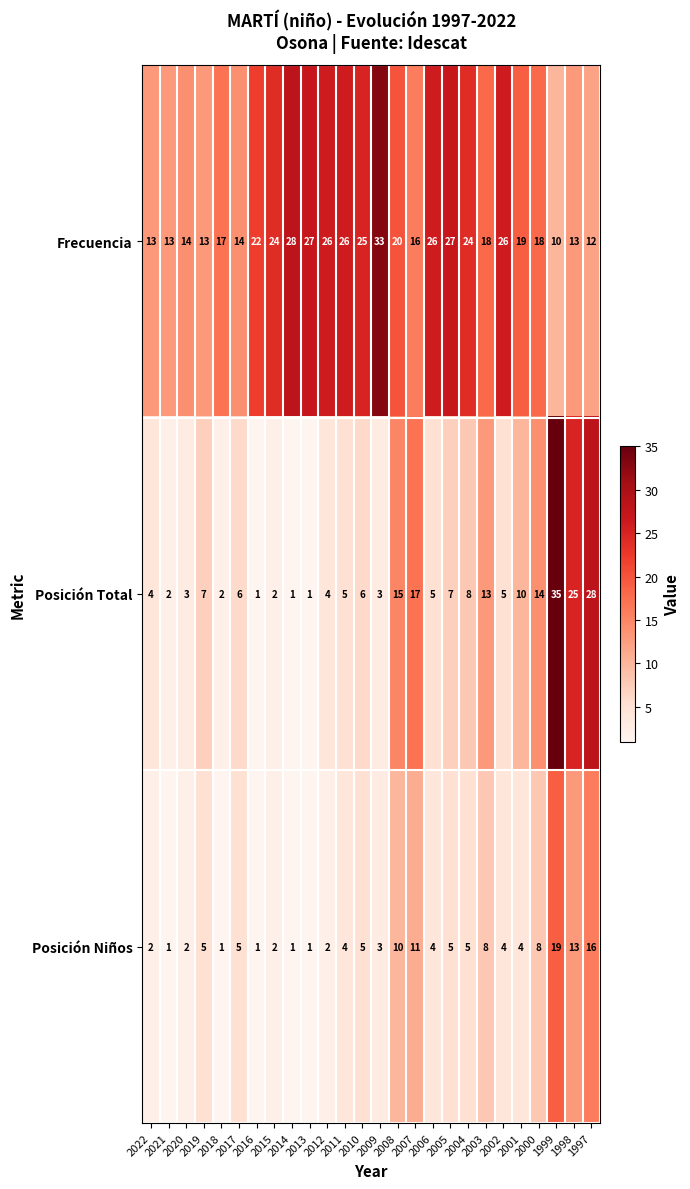

The value of Posición Niños at 2015 is 3. True or false?

False